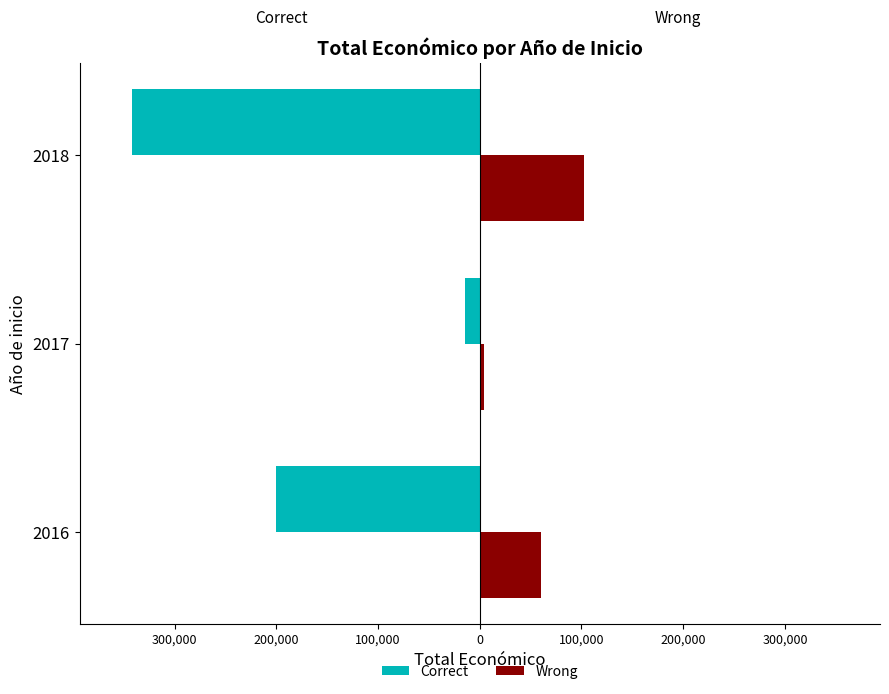

What are all the series names shown in the legend?

Correct, Wrong